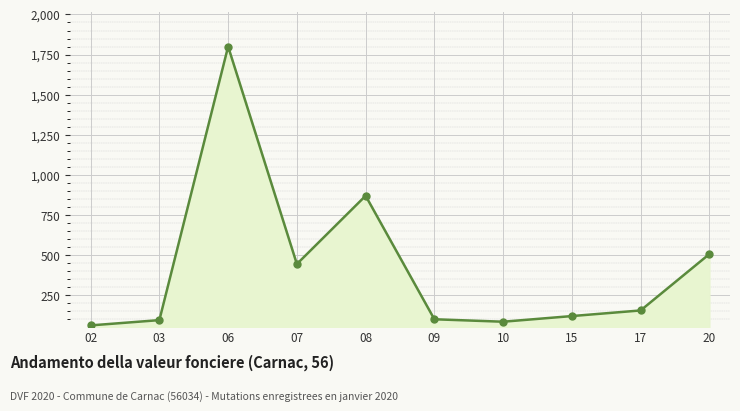

Which category has the lowest value across all series?

02